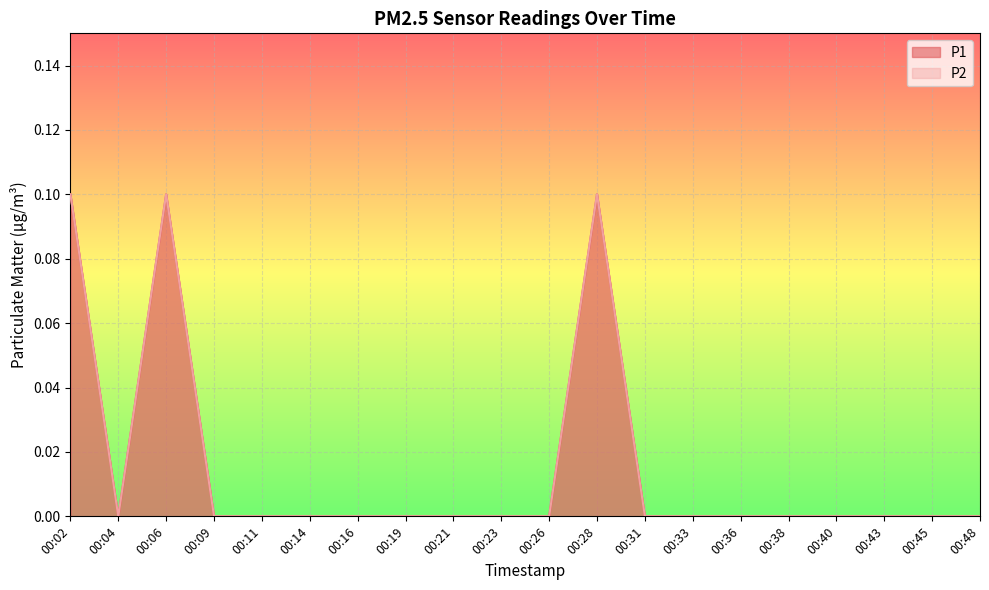

Rank the series at 00:33 from lowest to highest value.

P1, P2